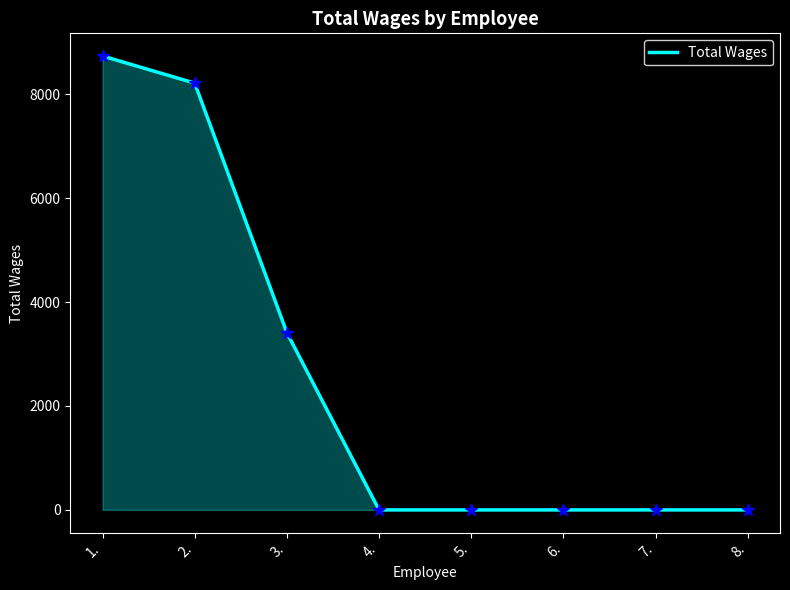

Which has a higher value, 1. or 4.?

1.